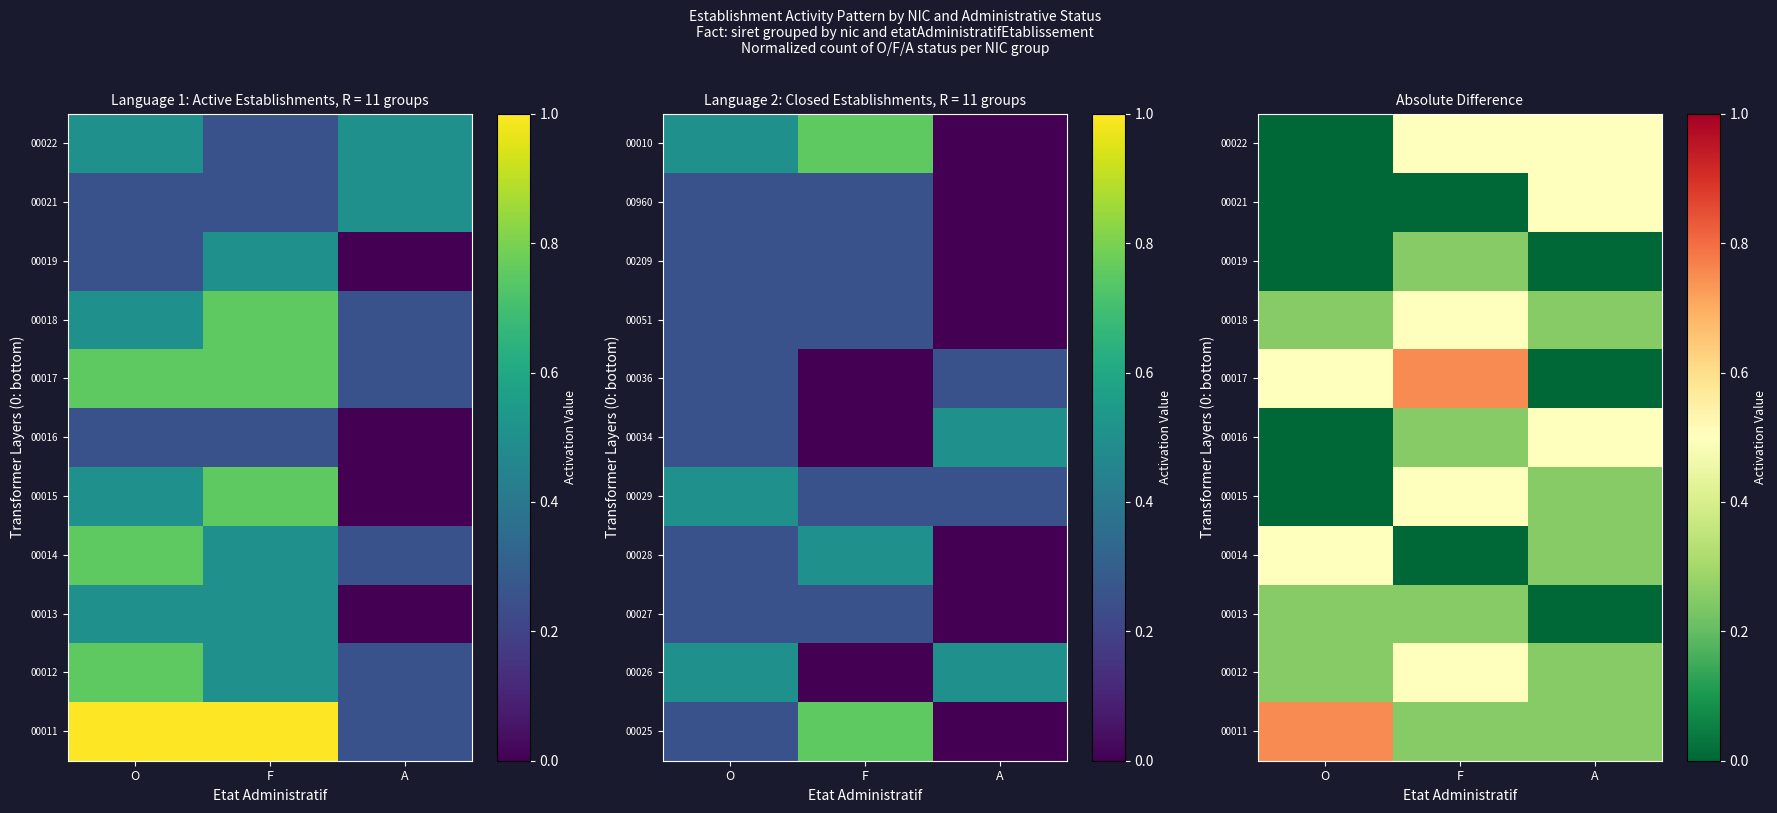

What is the sum of the 00017 values at A and F?

0.8